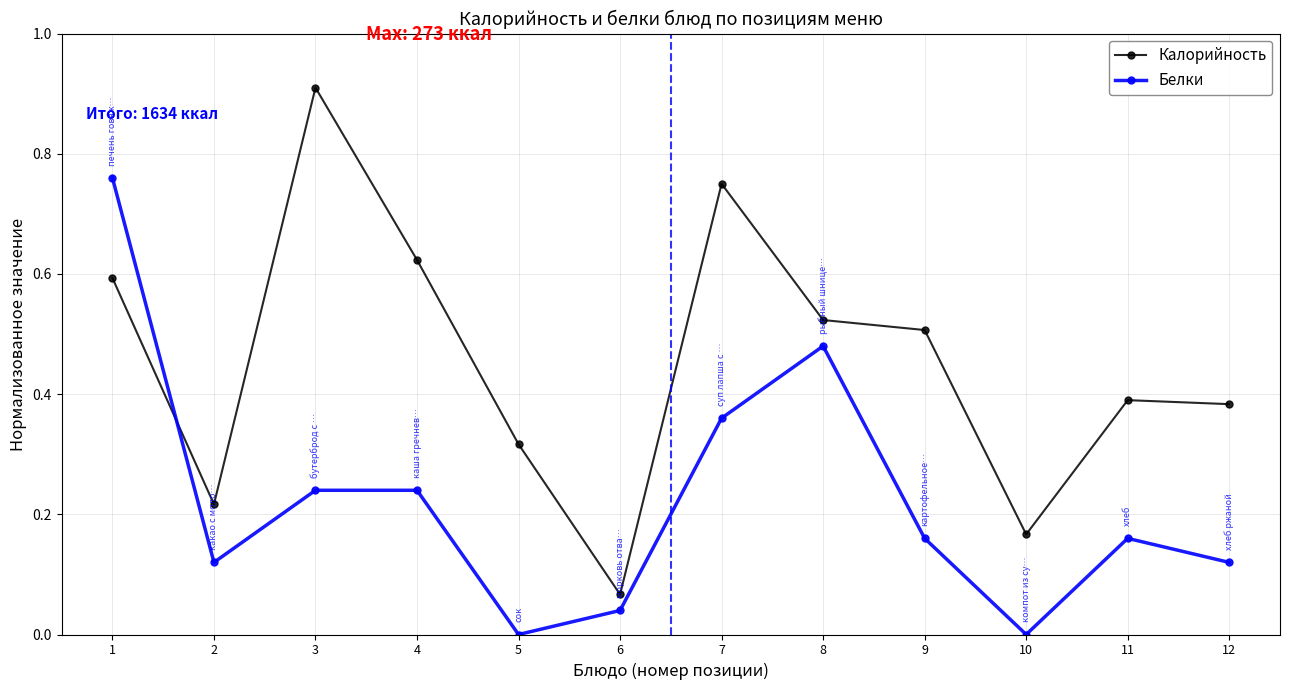

Where do Белки and Калорийность first cross each other?

1 and 2